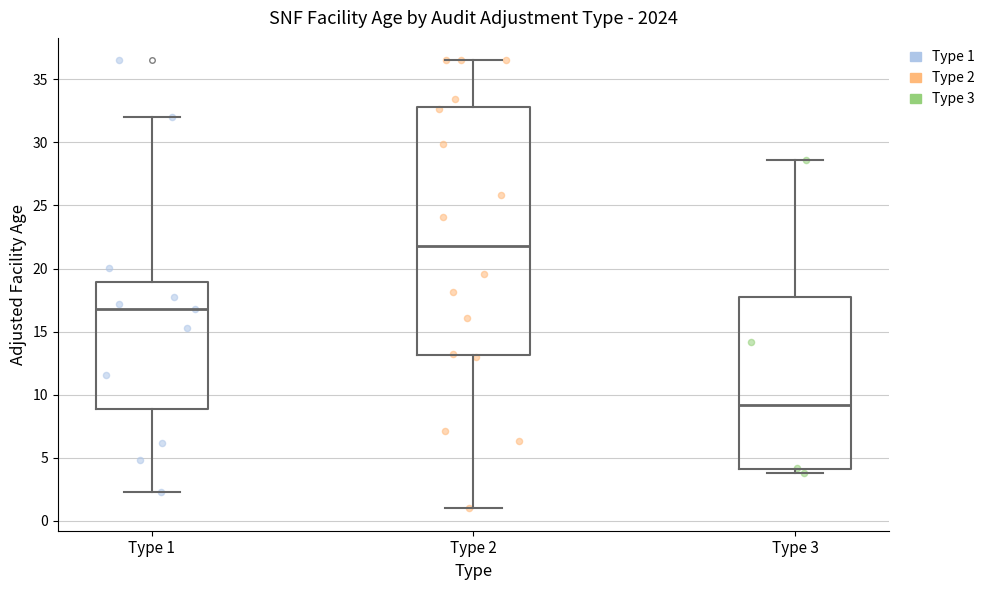

Reading left to right, transcribe this box plot: for each box, give where its median line is, the range the box spans, and where its two whiskers end, as read against the y-axis. The values are not printed on the chart, so give them approximately, as read against the axis.

Type 1: median 17.0, box 9.0 to 19.0, whiskers 2.5 to 32.0
Type 2: median 22.0, box 13.0 to 33.0, whiskers 1.0 to 36.5
Type 3: median 9.0, box 4.0 to 18.0, whiskers 4.0 (just below the box's lower edge) to 28.5